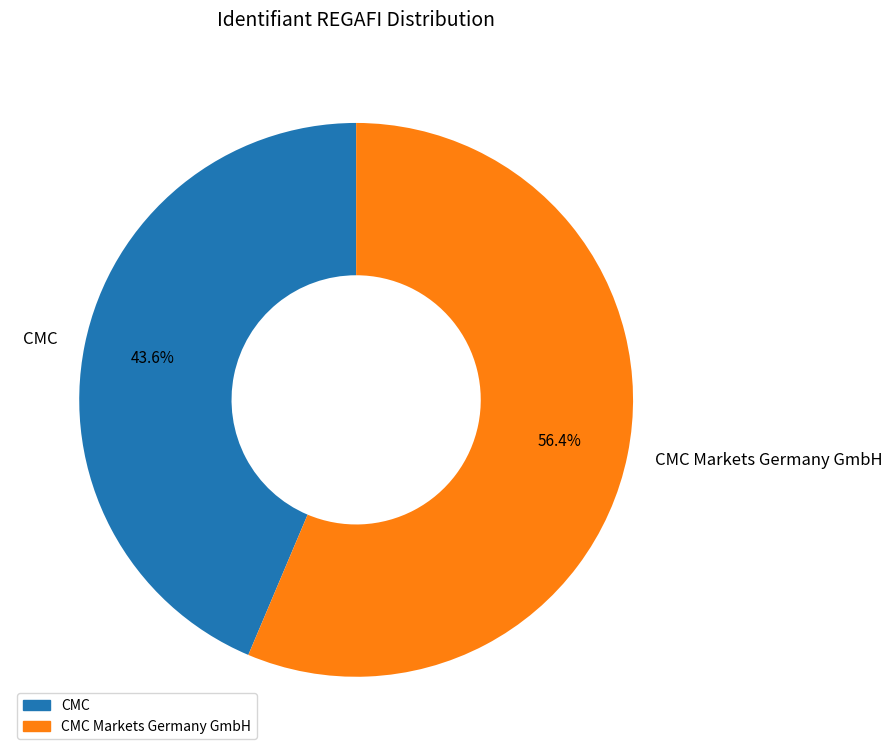

Which has a higher value, CMC or CMC Markets Germany GmbH?

CMC Markets Germany GmbH